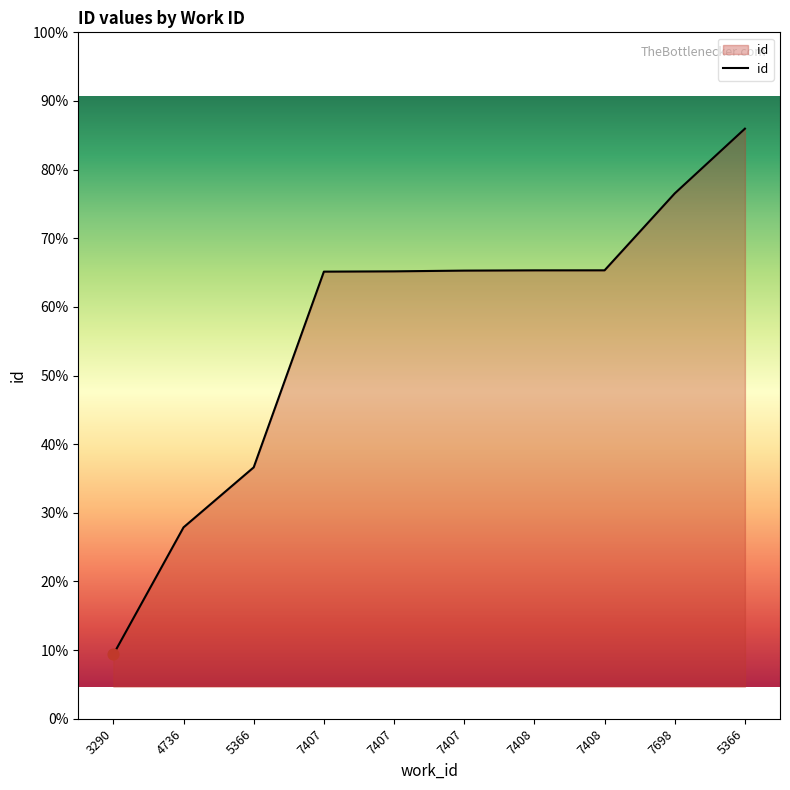

What is the ratio of the value at 7408 to the value at 5366?

0.8